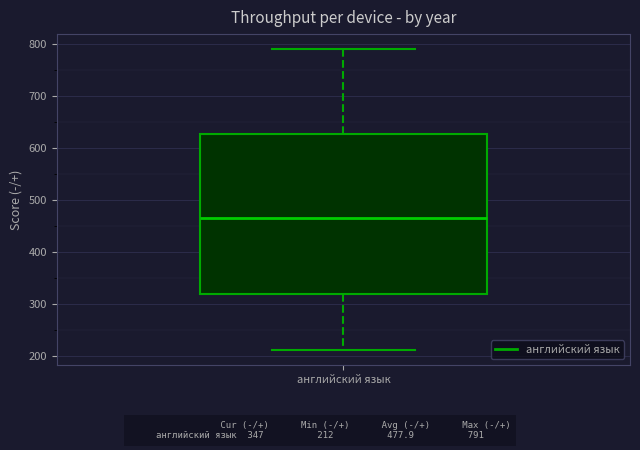

Transcribe this box plot: give where the median line is, the range the box spans, and where the two whiskers end, as read against the y-axis. The values are not printed on the chart, so give them approximately, as read against the axis.

median 460, box 320 to 630, whiskers 210 to 790